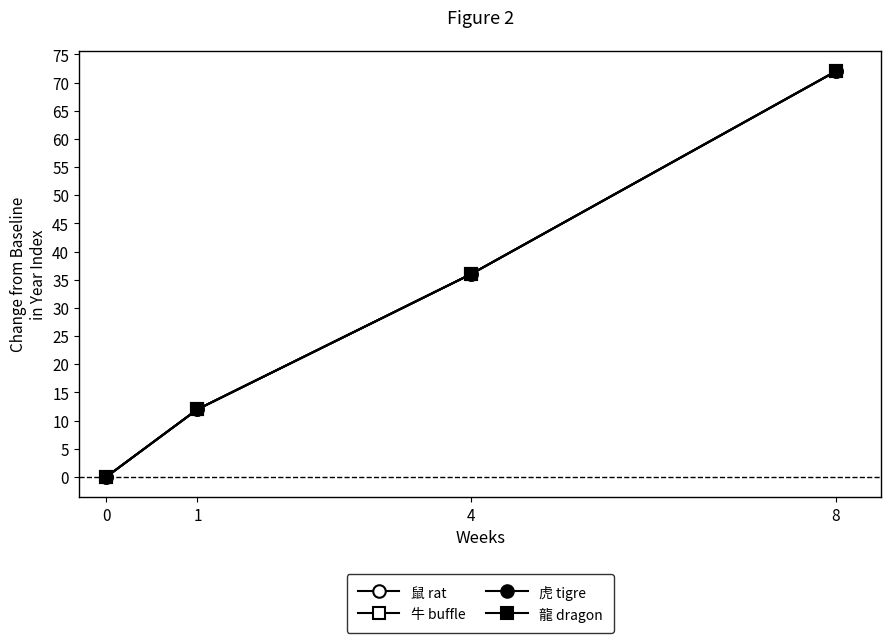

Is it true that 虎 tigre equals 36 at 4?

True